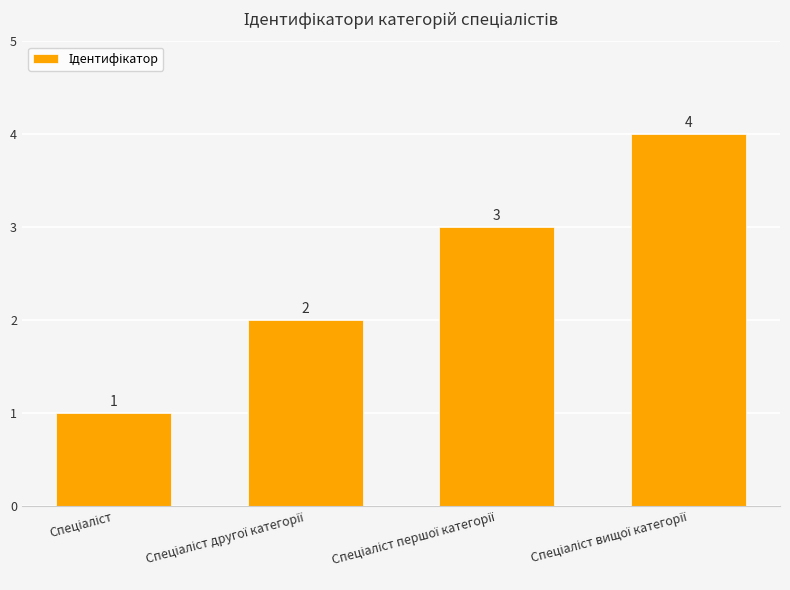

What is the difference between the second highest and minimum values?

2